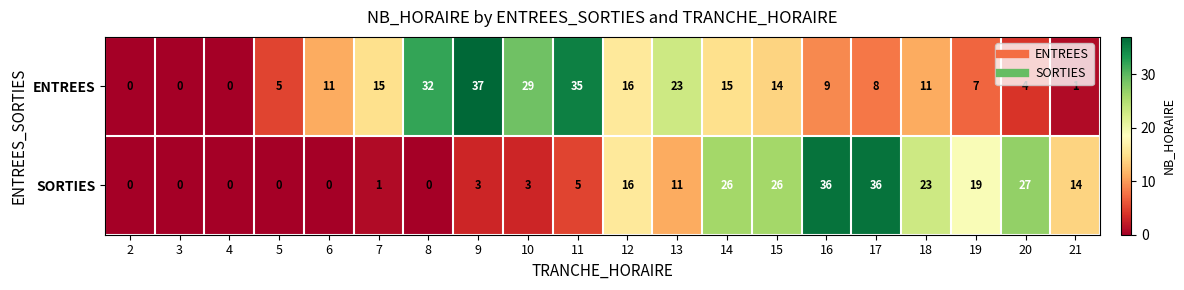

The value of ENTREES at 10 is 29. True or false?

True